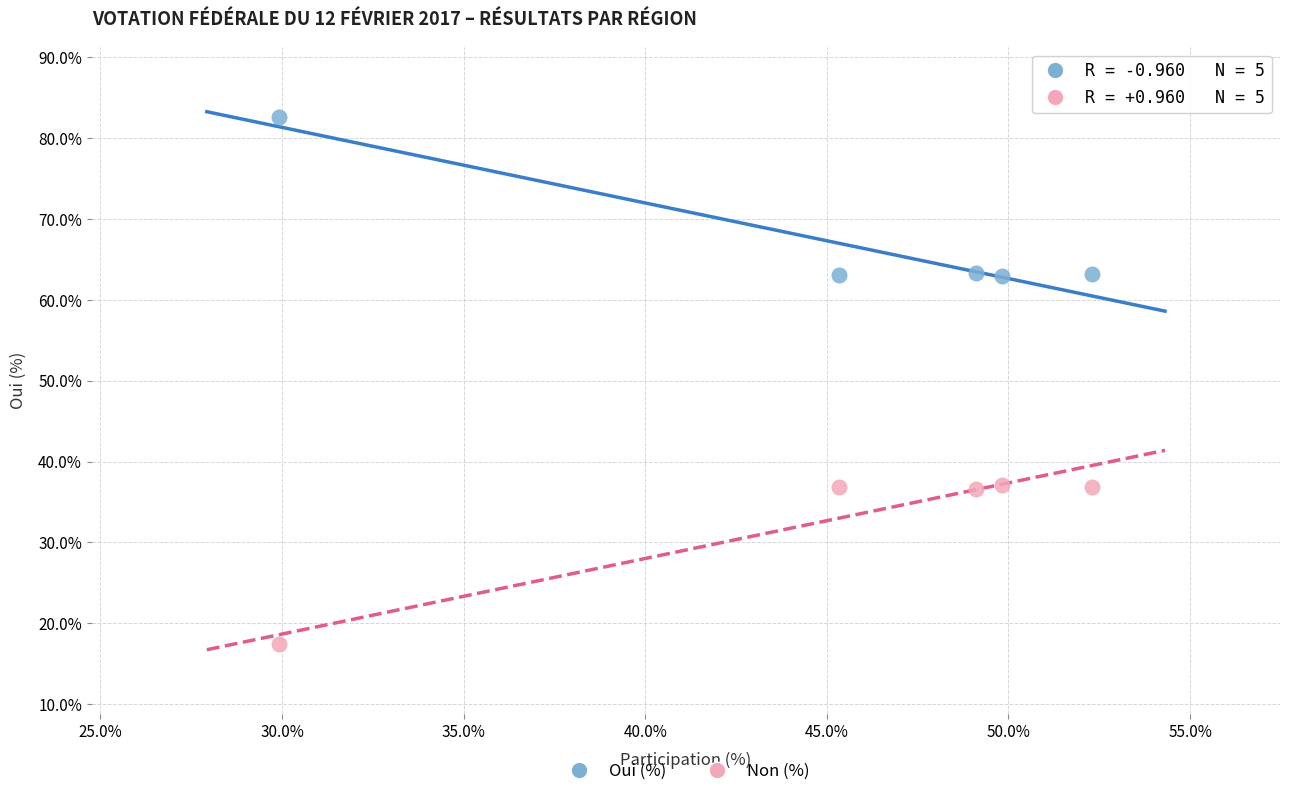

Across all data points, what is the range of X values (max minus min)?

22.4